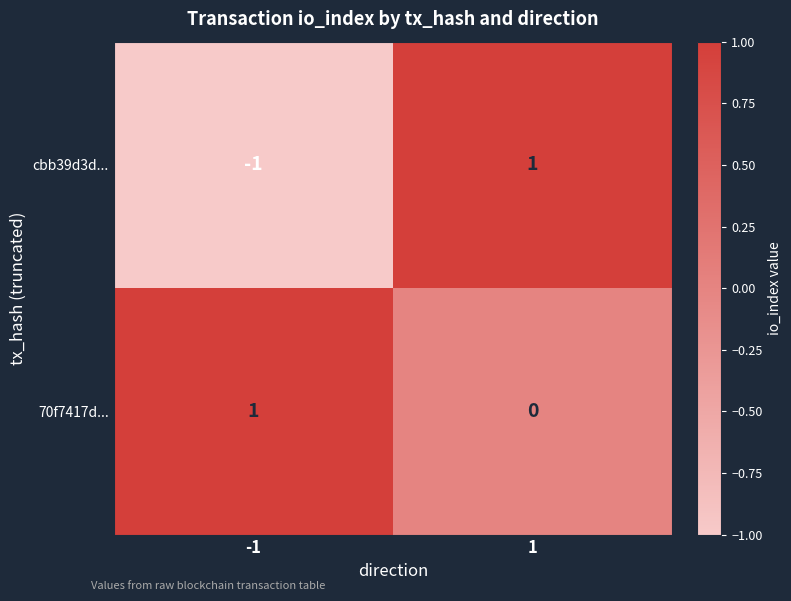

Rank the categories by cbb39d3d... value from highest to lowest.

1, -1